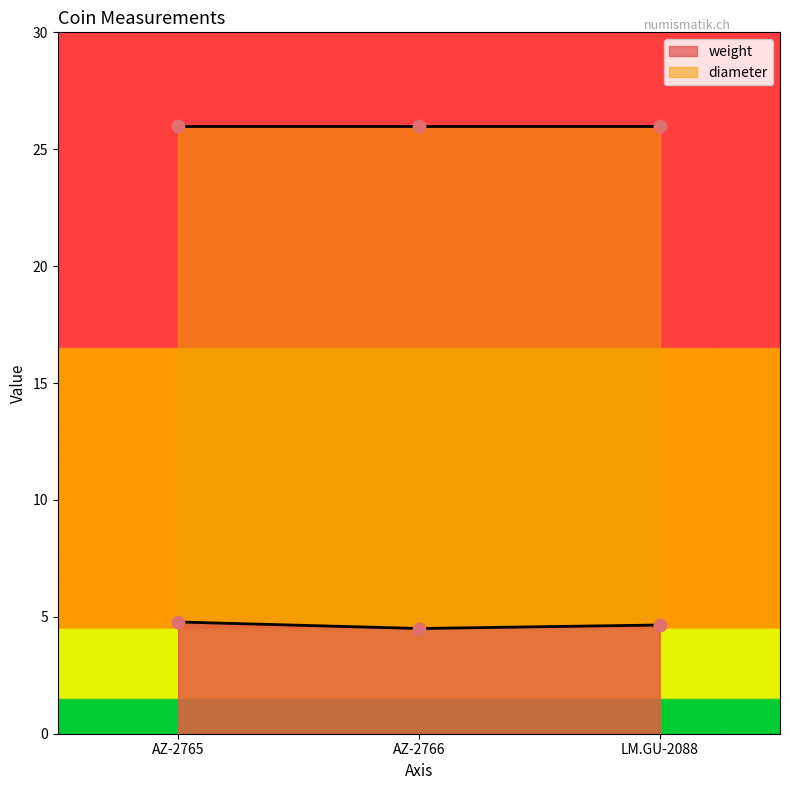

What is the ratio of the value at LM.GU-2088 to the value at AZ-2765?

1.0